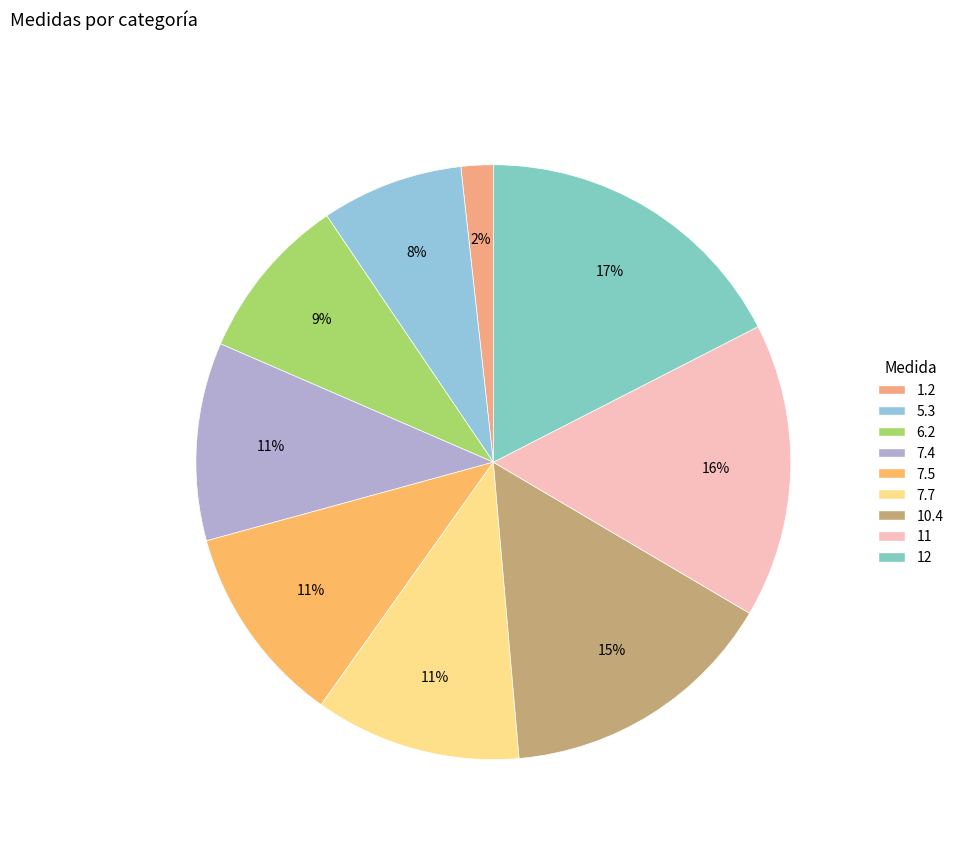

Rank the categories by value from lowest to highest.

1.2, 5.3, 6.2, 7.4, 7.5, 7.7, 10.4, 11, 12